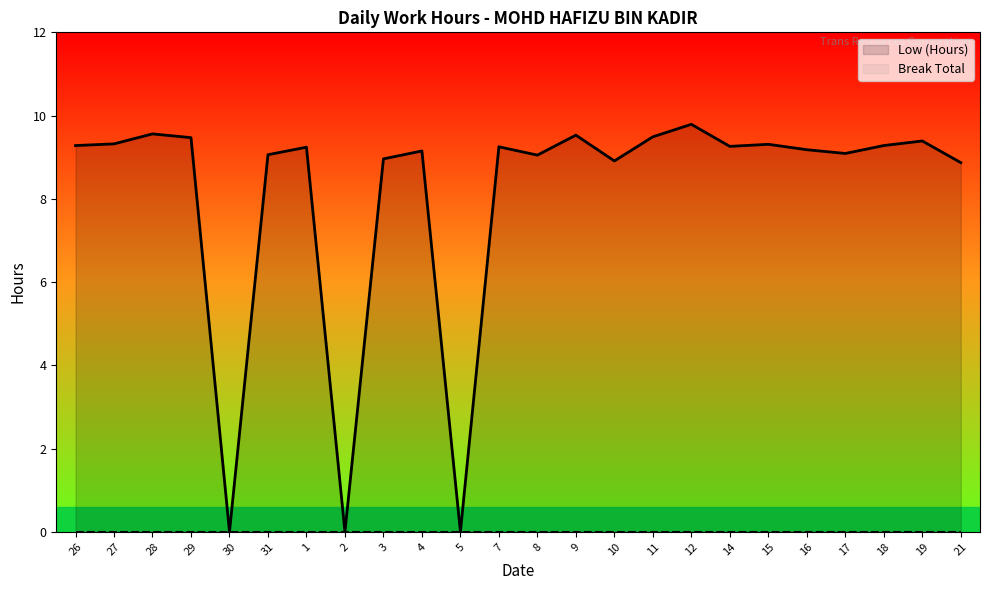

Which series has the largest total across all categories?

Low (Hours)